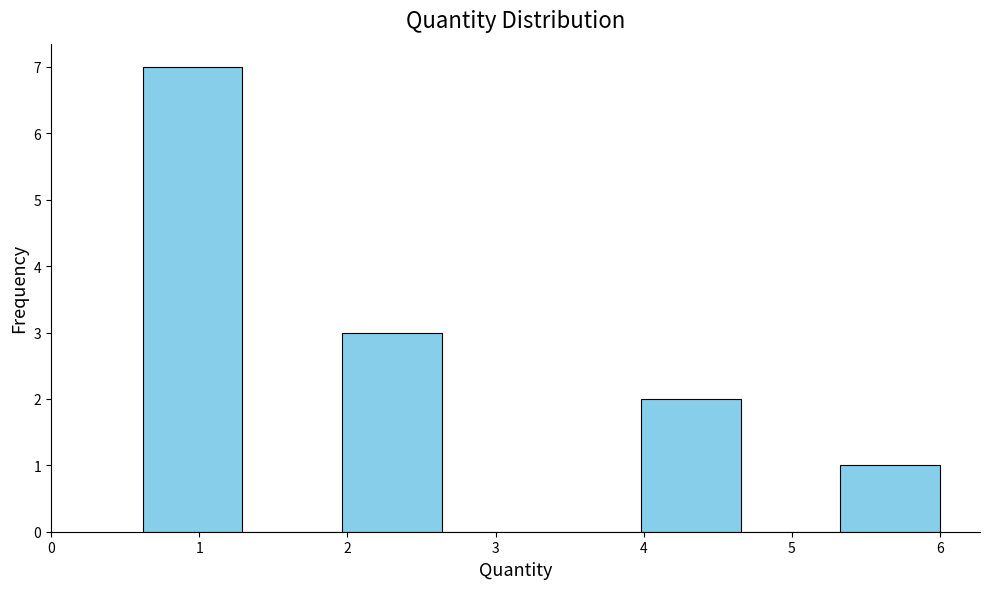

Over which range of the x-axis is the bar tallest?

0.6 to 1.3